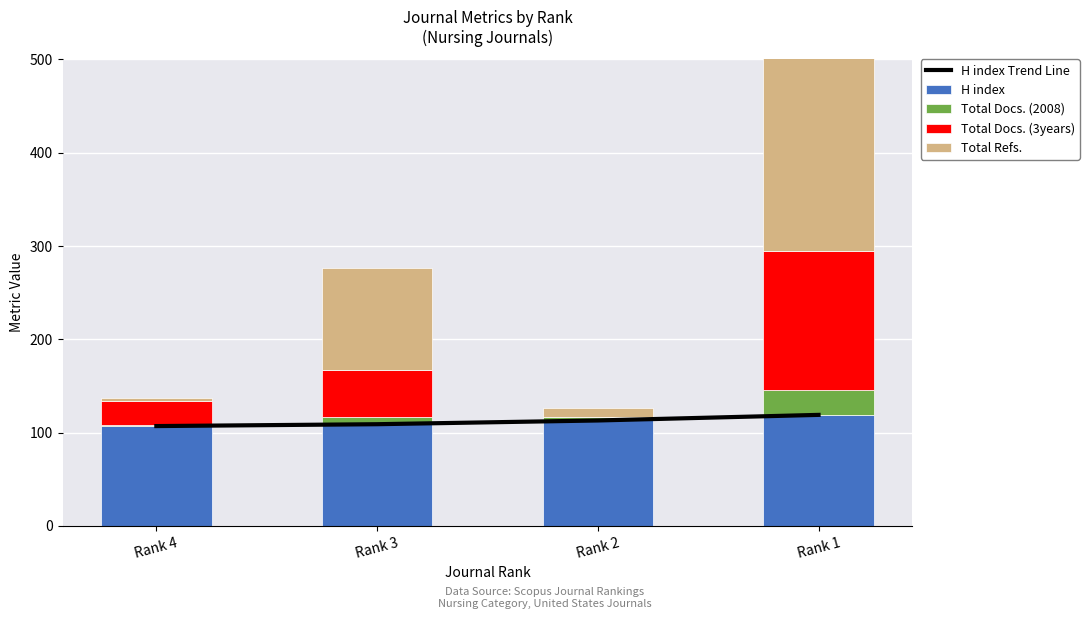

Is the value of Total Docs. (2008) at Rank 4 greater than the value of Total Docs. (3years) at Rank 4?

No